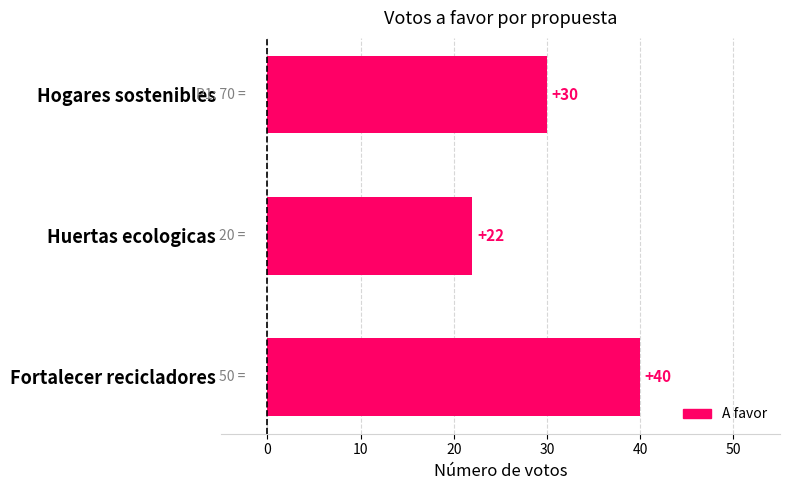

Count the number of data series in this chart.

1